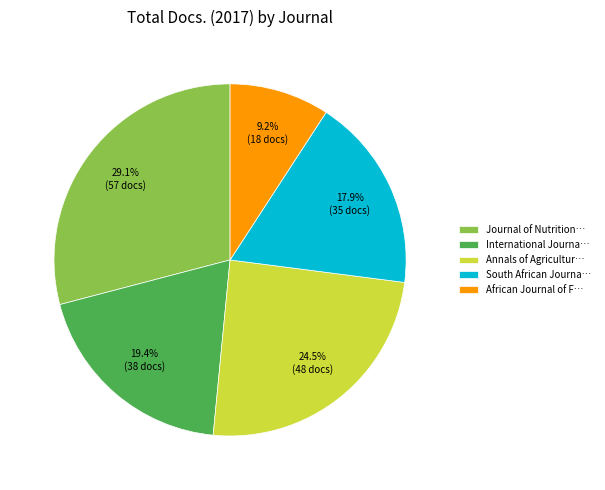

What is the ratio of the value at Annals of Agricultur… to the value at Journal of Nutrition…?

0.8